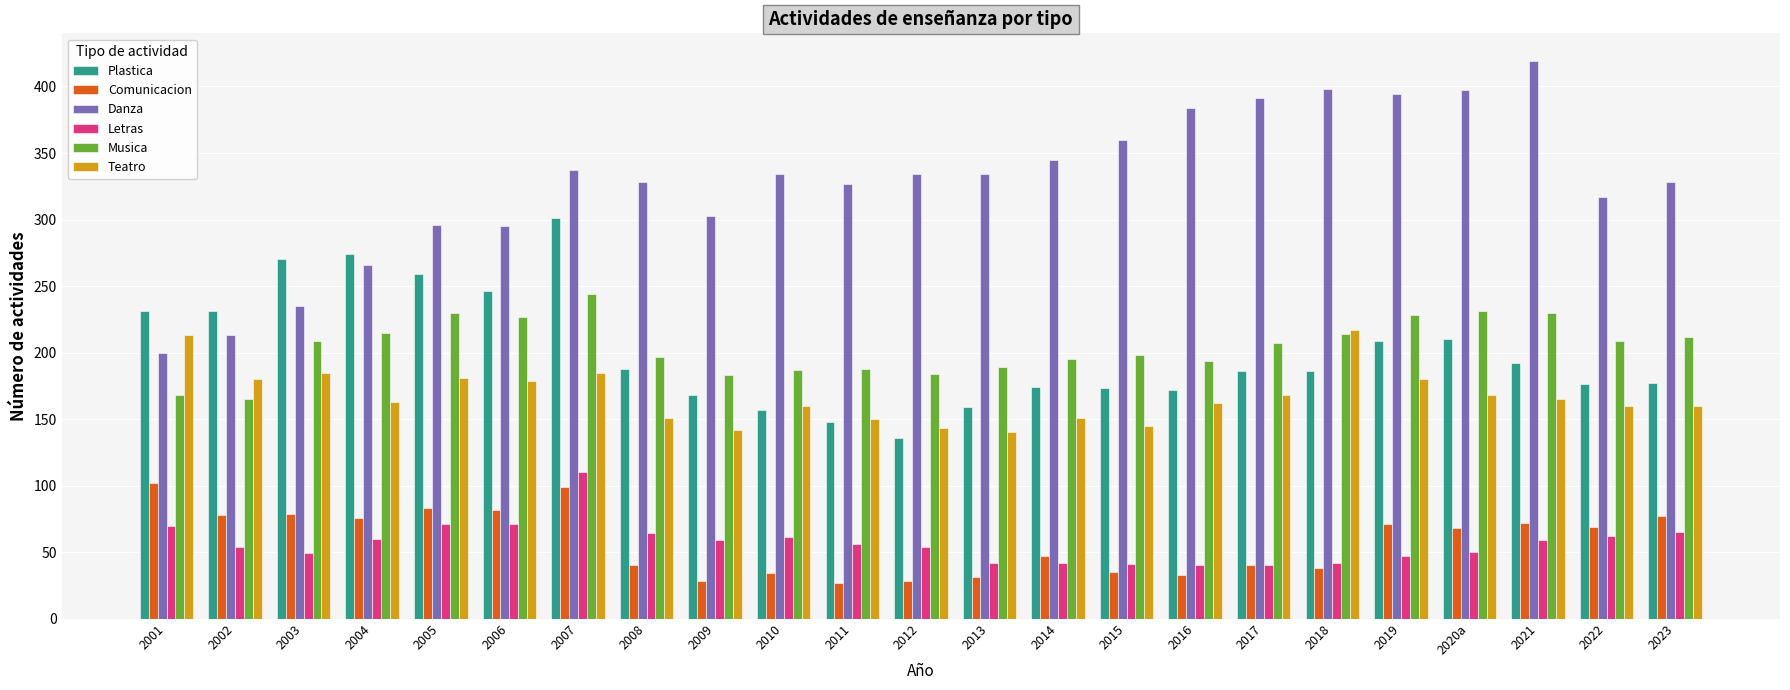

What is the sum of all Teatro values?

3848